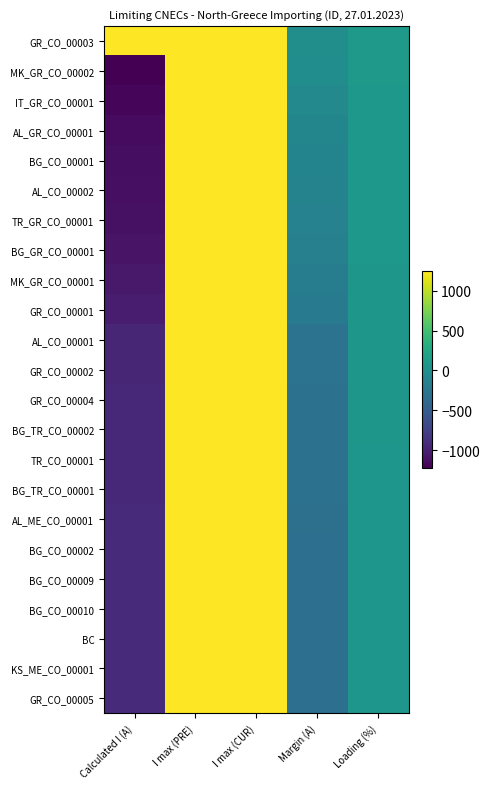

What is the difference between the highest and lowest values at Calculated I (A)?

2460